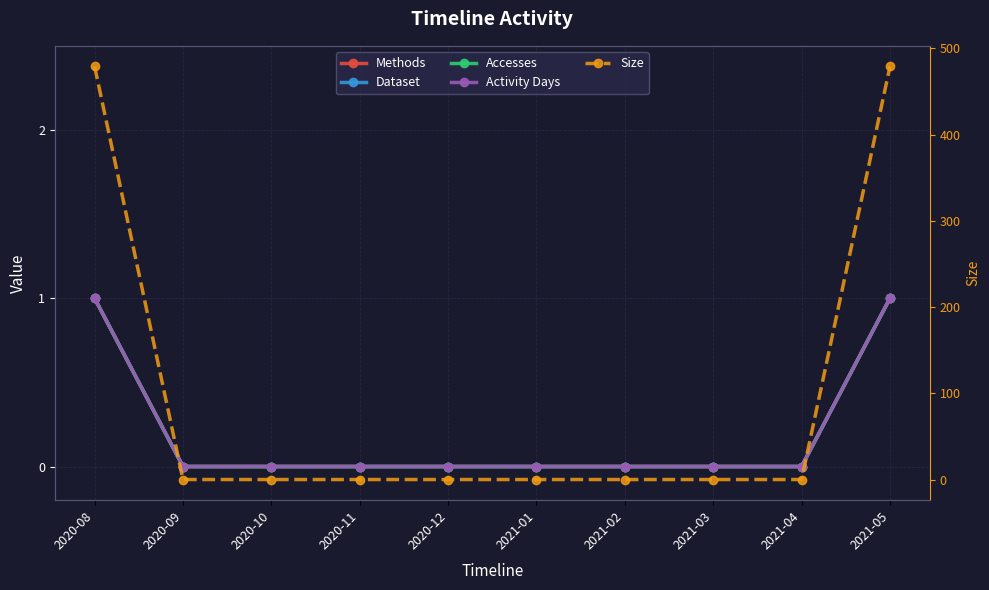

True or false: Activity Days and Accesses cross at least once.

False